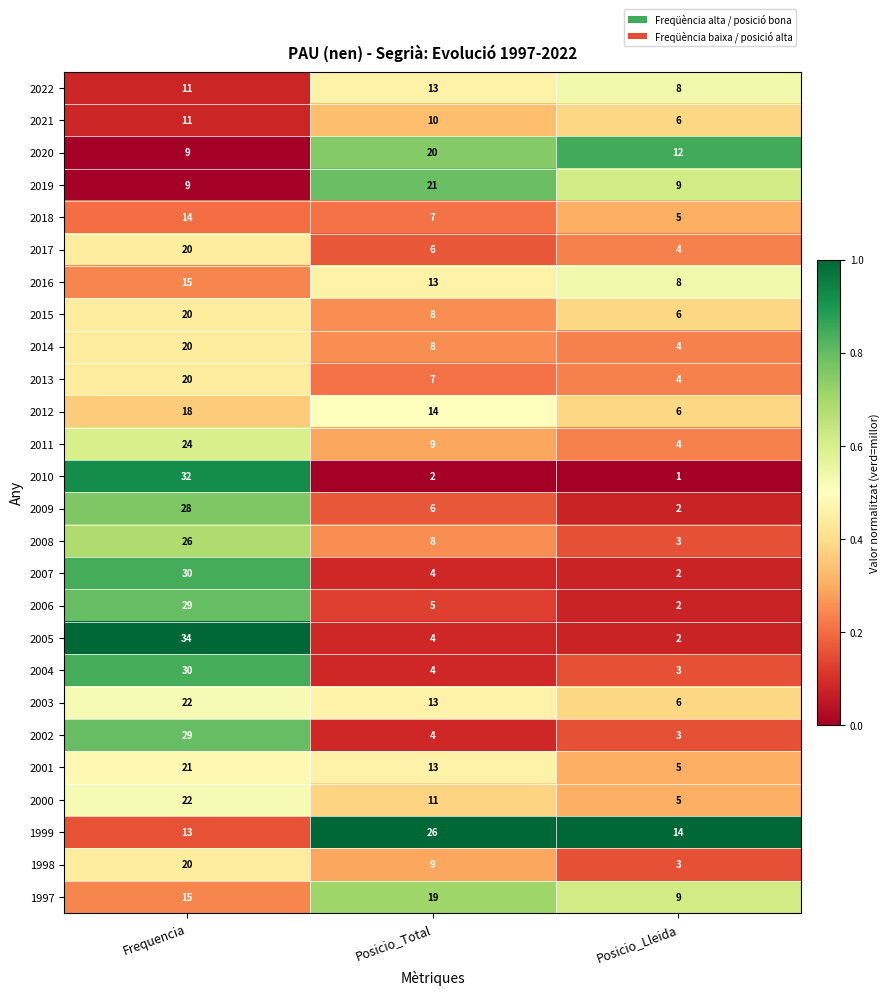

How many series are shown in this chart?

26